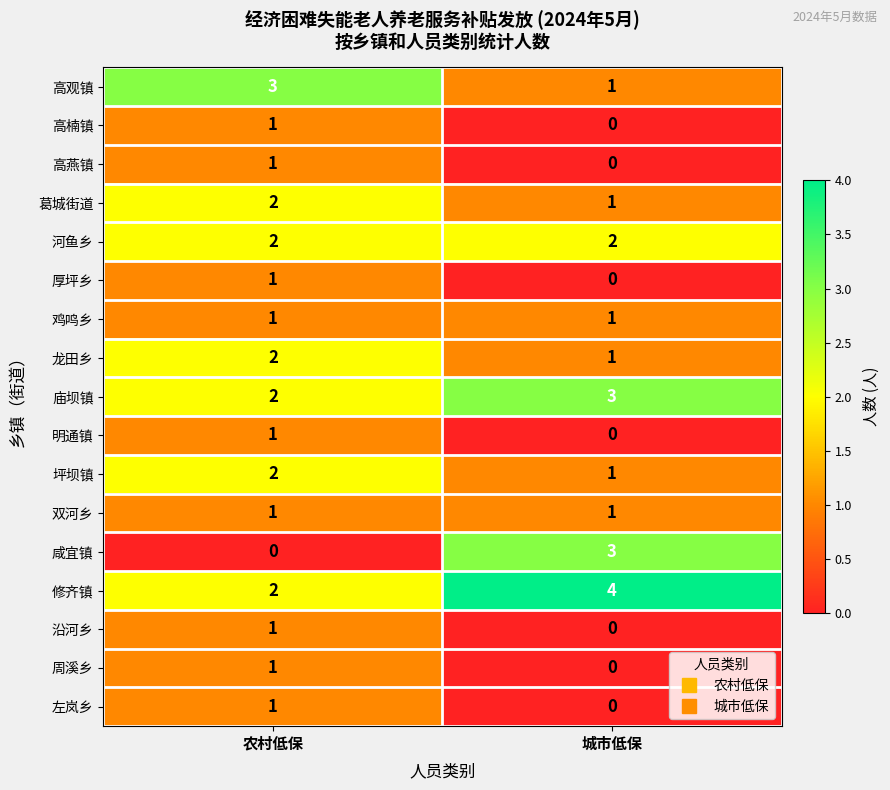

Which category has the lowest value in the 咸宜镇 series?

农村低保